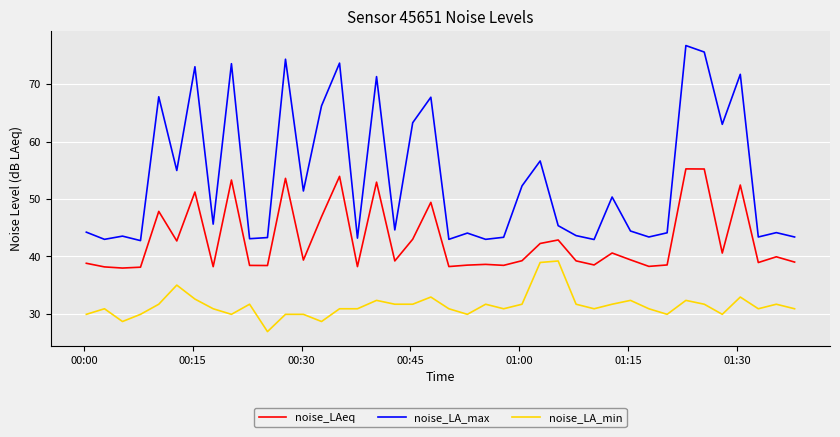

Which series has the largest total across all categories?

noise_LA_max